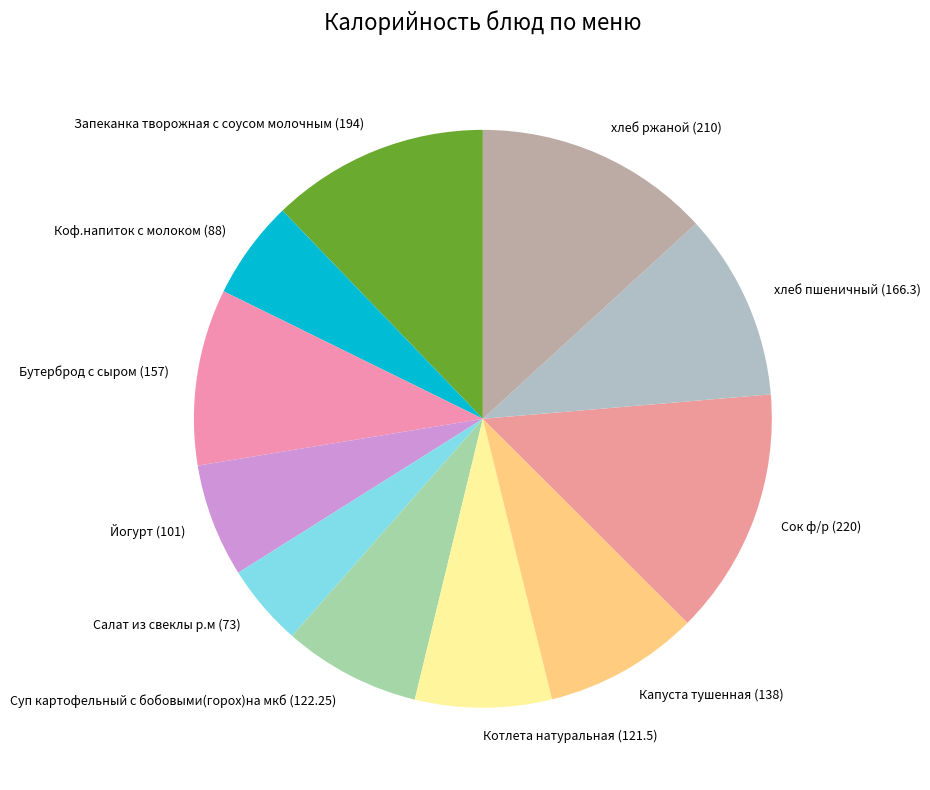

Is it true that Бутерброд с сыром is 10% of the pie?

True